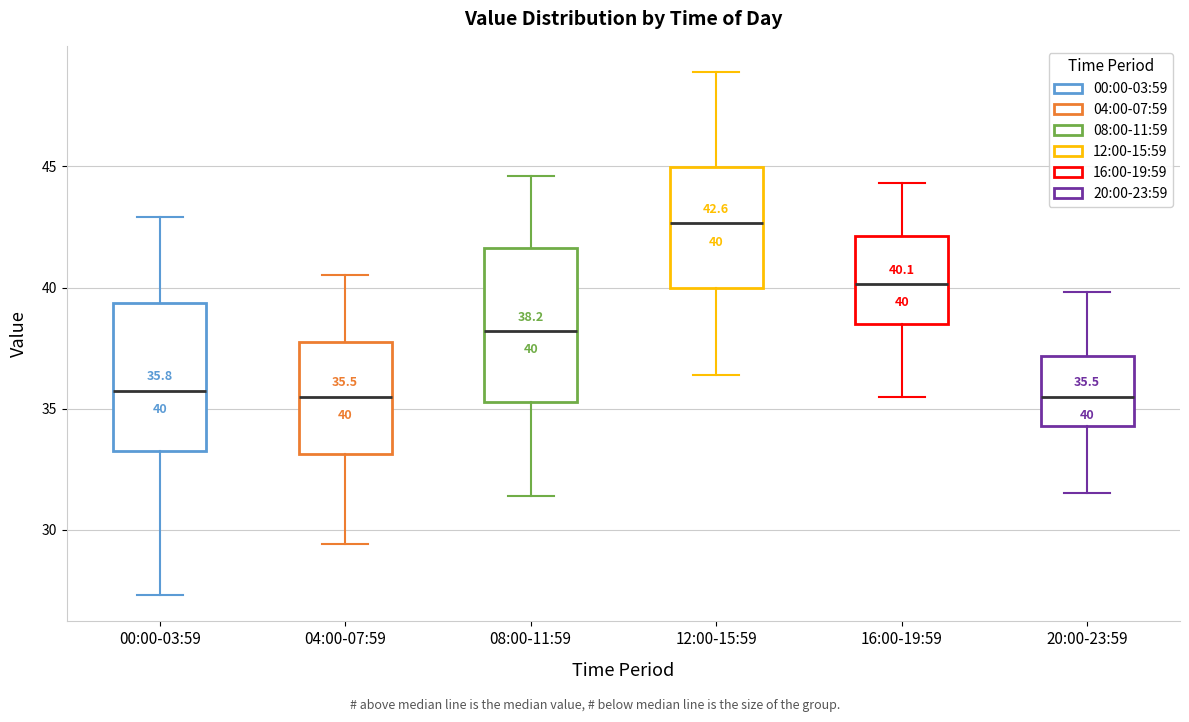

Which box has the highest median line?

12:00-15:59